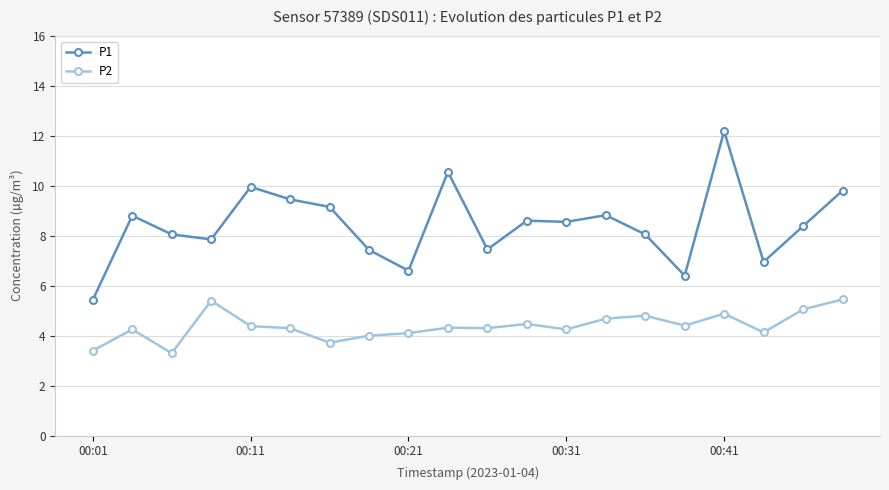

How many series are shown in this chart?

2